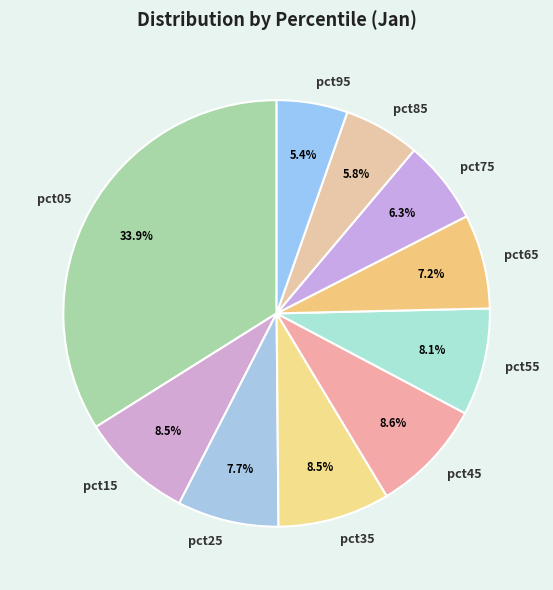

To the nearest percent, what portion does pct85 represent?

6%